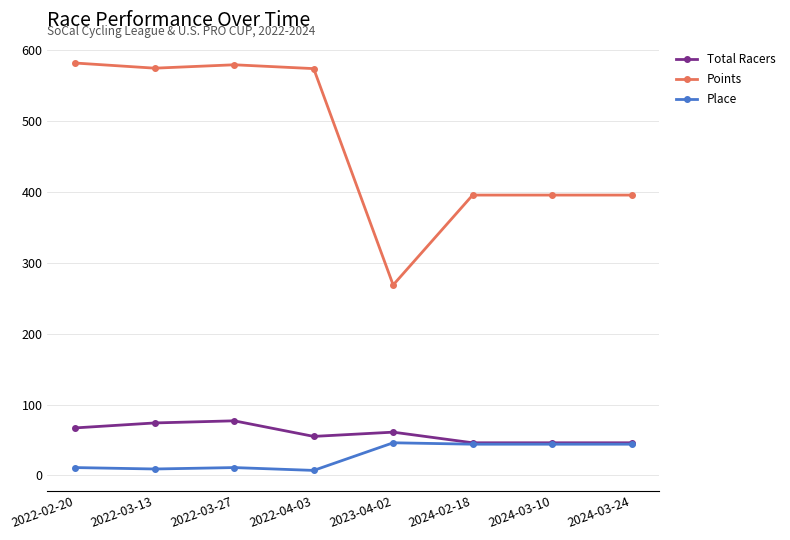

What is the total value across all series at 2024-02-18?

485.7